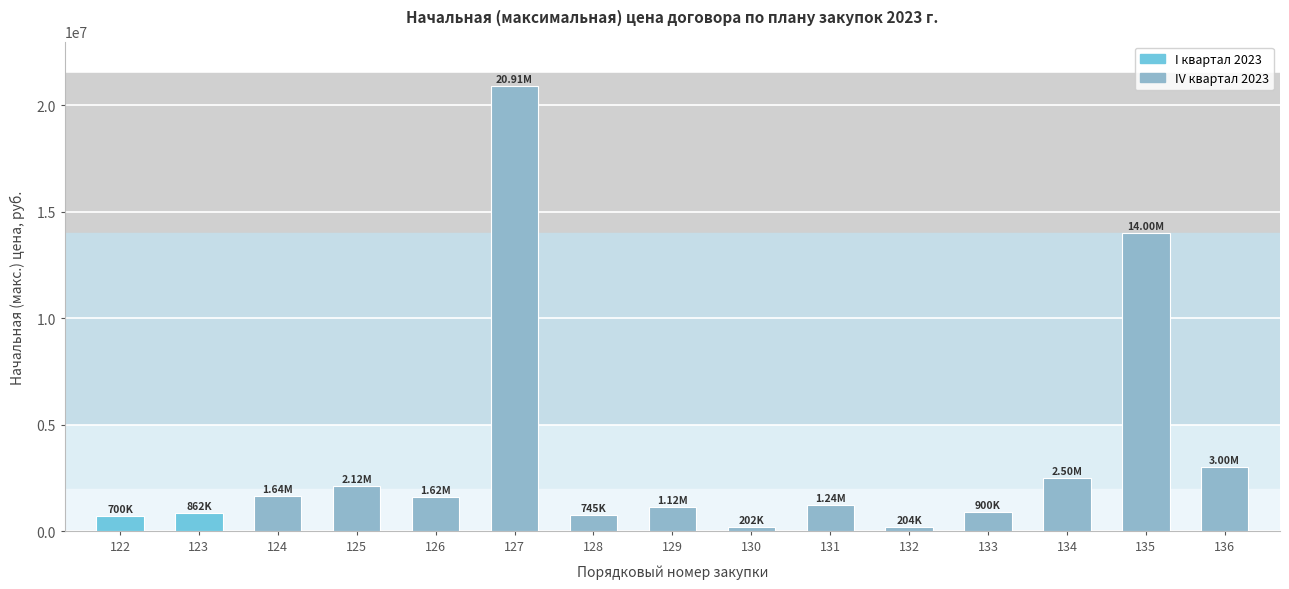

How many values are below 1240058?

7